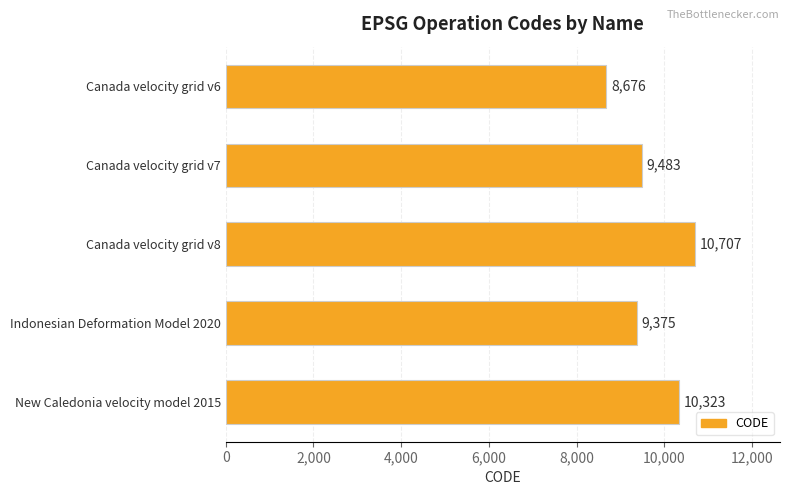

Count the number of categories in the chart.

5